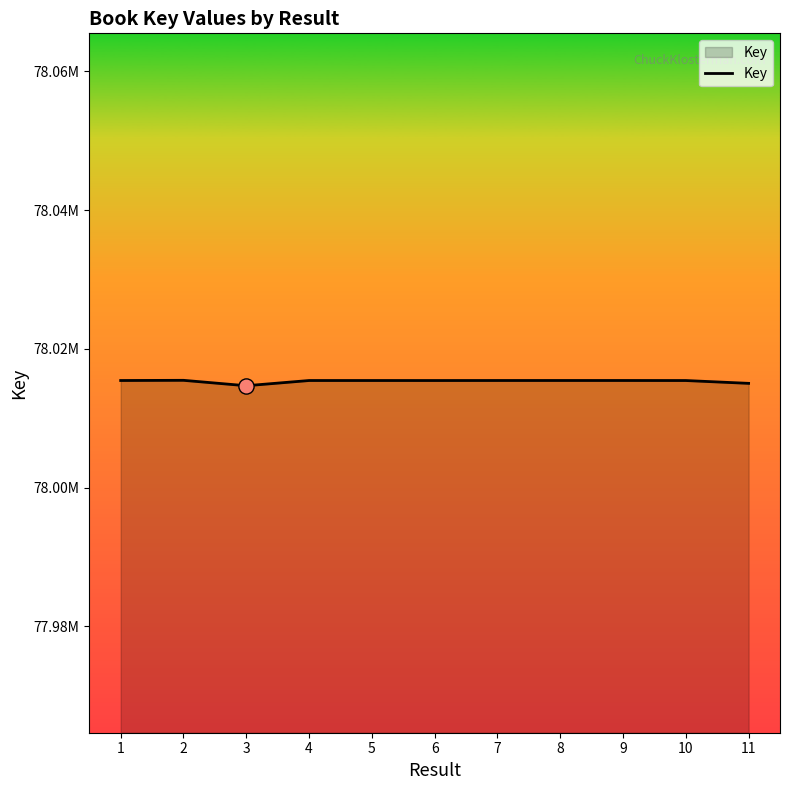

What is the change in value from 2 to 5?

-28